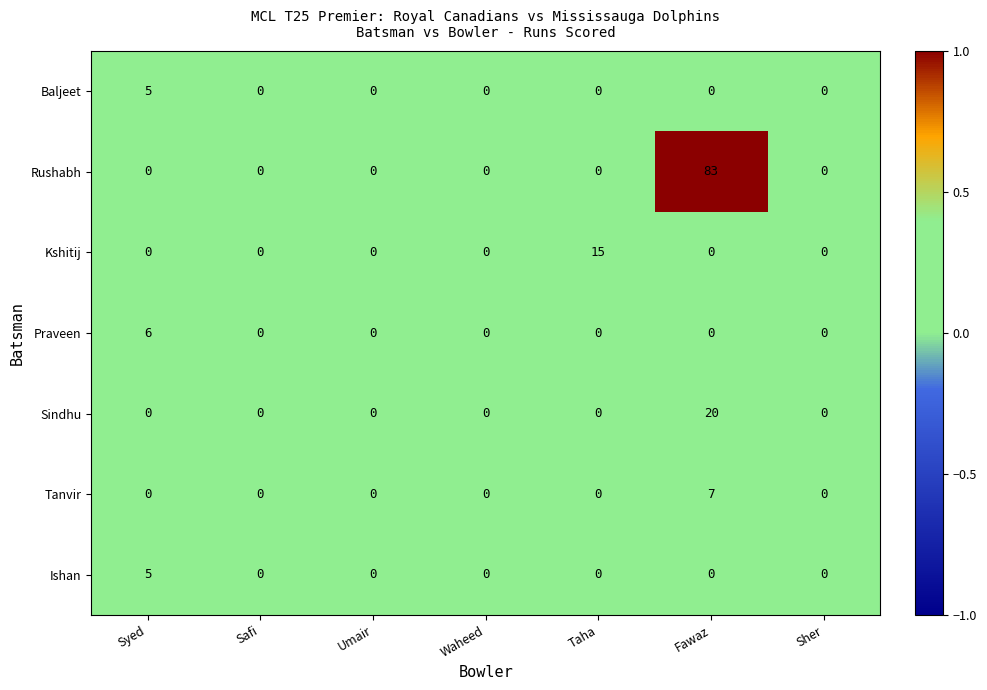

What is the maximum value shown in the chart?

83